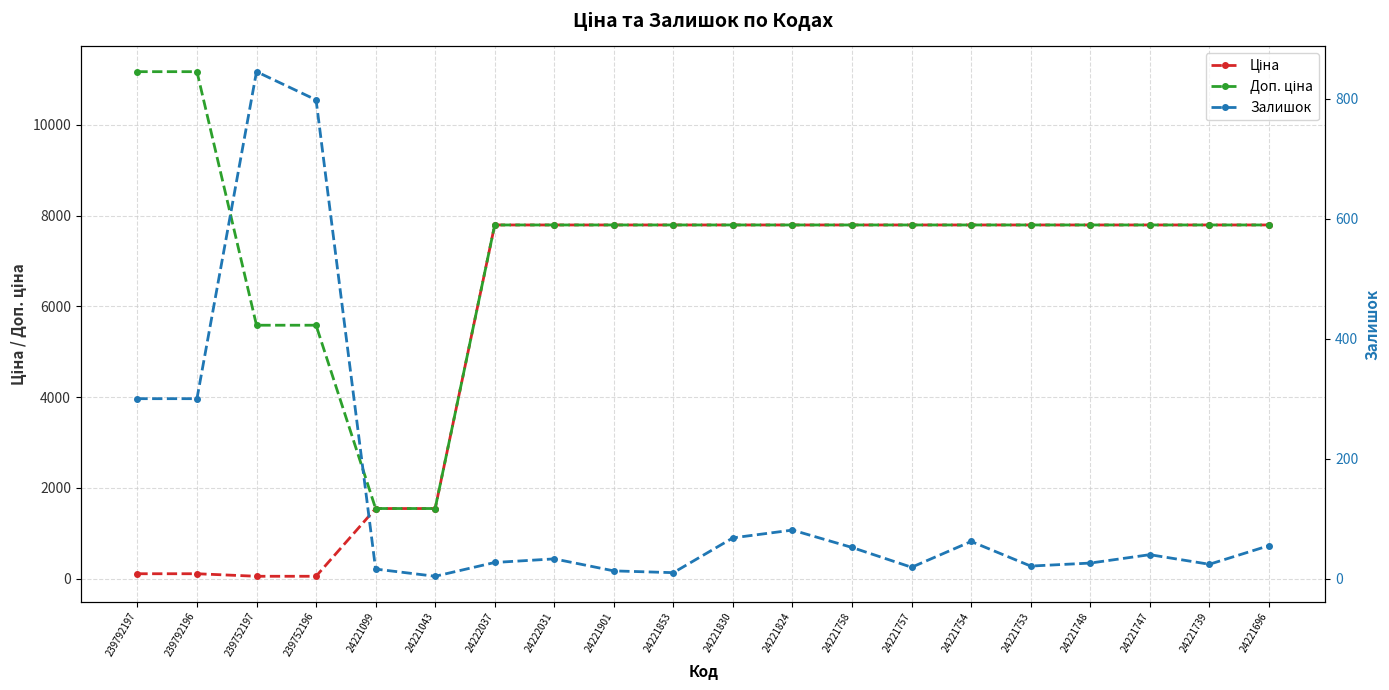

What is the approximate value of Ціна at 24221696?

7792.9